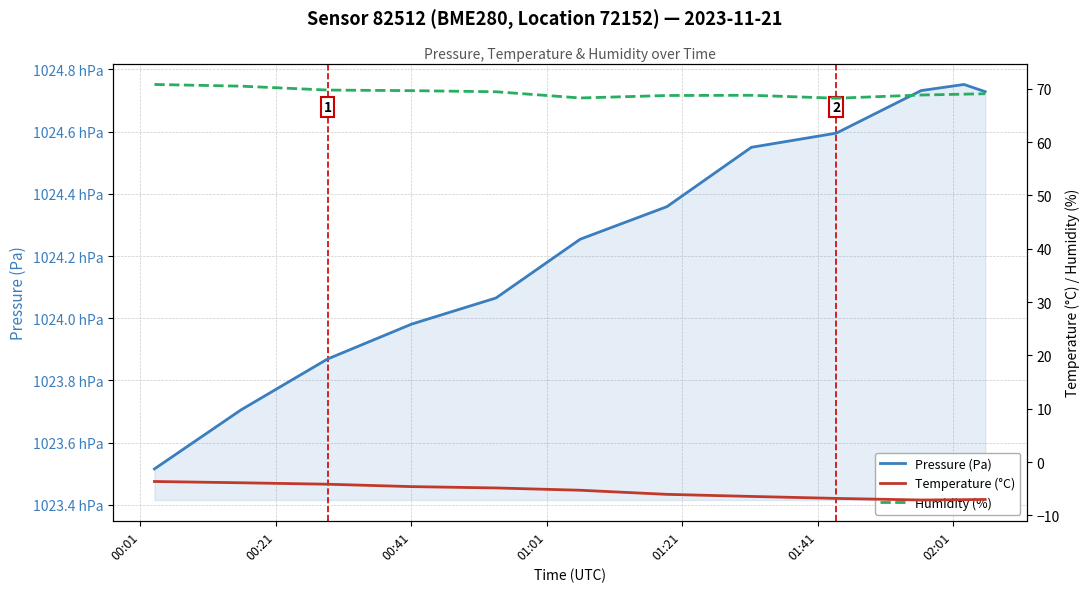

True or false: Humidity (%) and Temperature (°C) intersect in this chart.

False